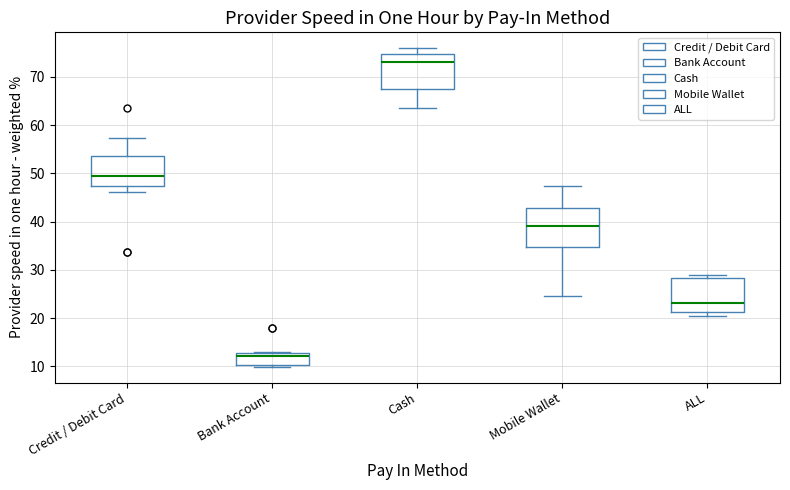

Reading left to right, read every box against the y-axis: the position of its median line, the range the box covers, and the ends of its whiskers. The values are not printed on the chart, so give them approximately, as read against the axis.

Credit / Debit Card: median 50, box 47 to 54, whiskers 46 to 57
Bank Account: median 12, box 10 to 13, whiskers 10 (just below the box's lower edge) to 13
Cash: median 73, box 67 to 75, whiskers 64 to 76
Mobile Wallet: median 39, box 35 to 43, whiskers 25 to 47
ALL: median 23, box 21 to 28, whiskers 20 to 29